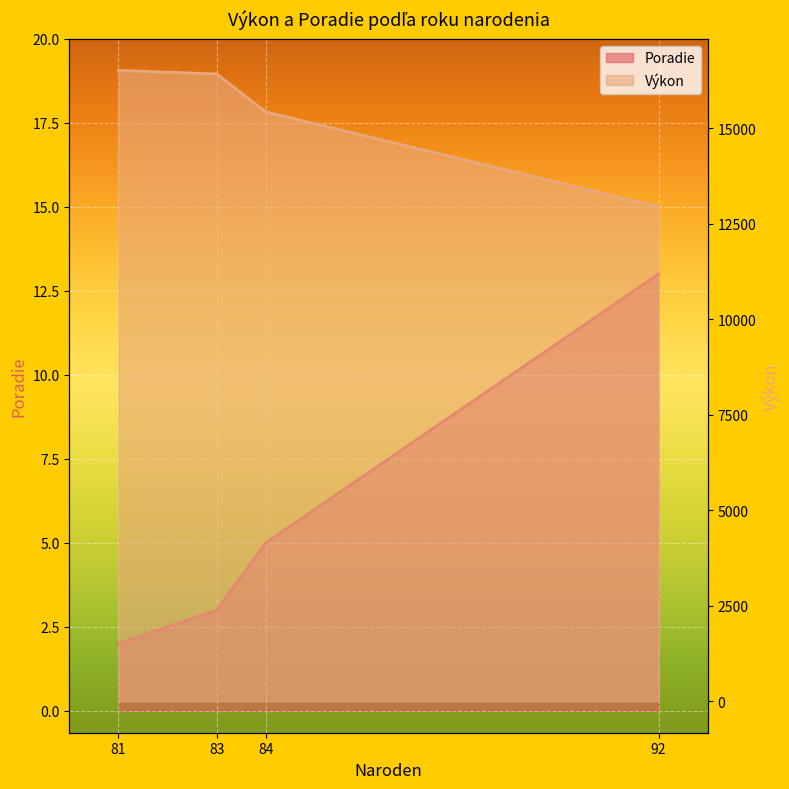

Reading left to right, transcribe all the data shown in this chart.

Poradie: 81=2	83=3	84=5	92=13
Výkon: 81=16523	83=16427	84=15435	92=12950